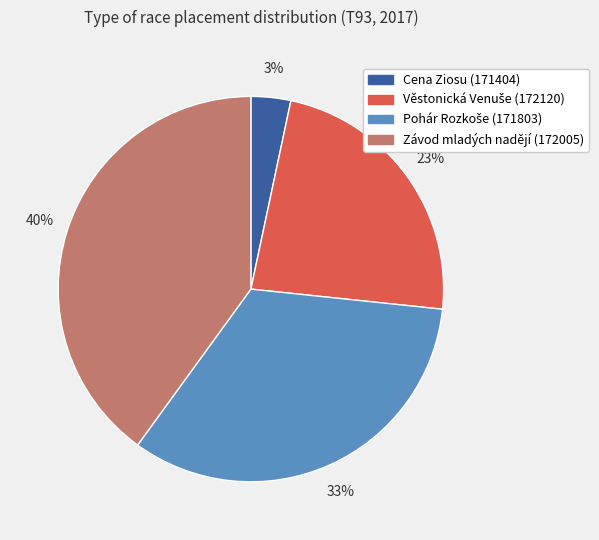

To the nearest percent, what is the difference between the largest and smallest slice percentages?

37%